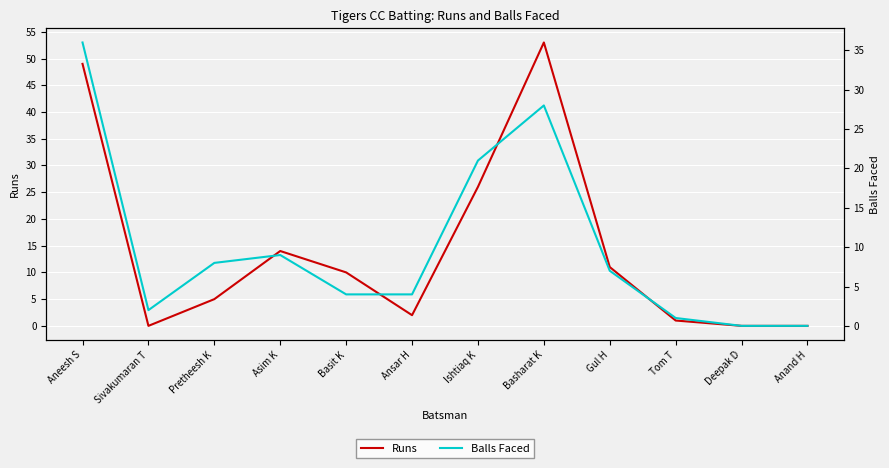

What is the maximum value shown in the chart?

53